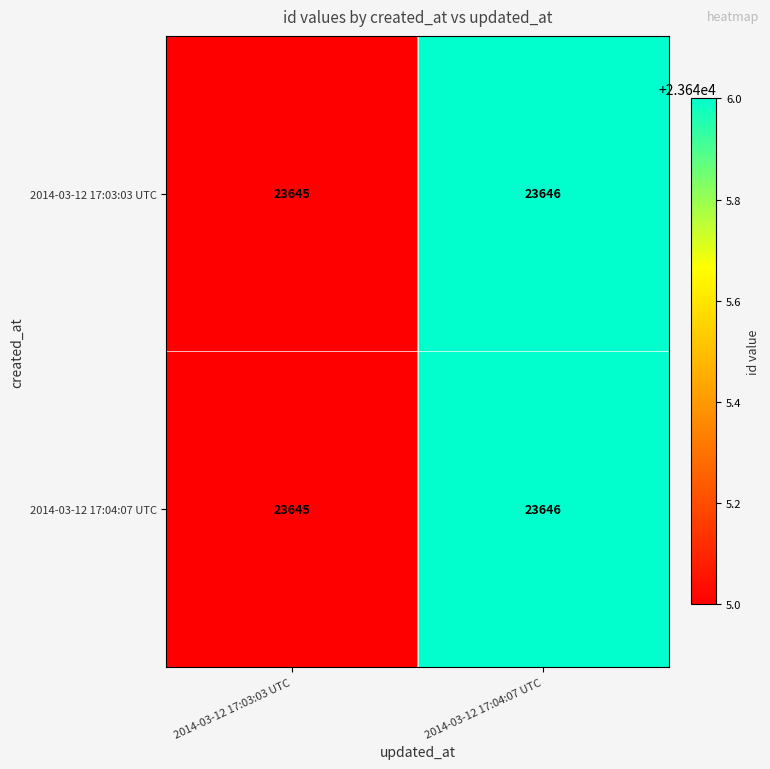

Is it true that 2014-03-12 17:04:07 UTC equals 23646 at 2014-03-12 17:04:07 UTC?

True